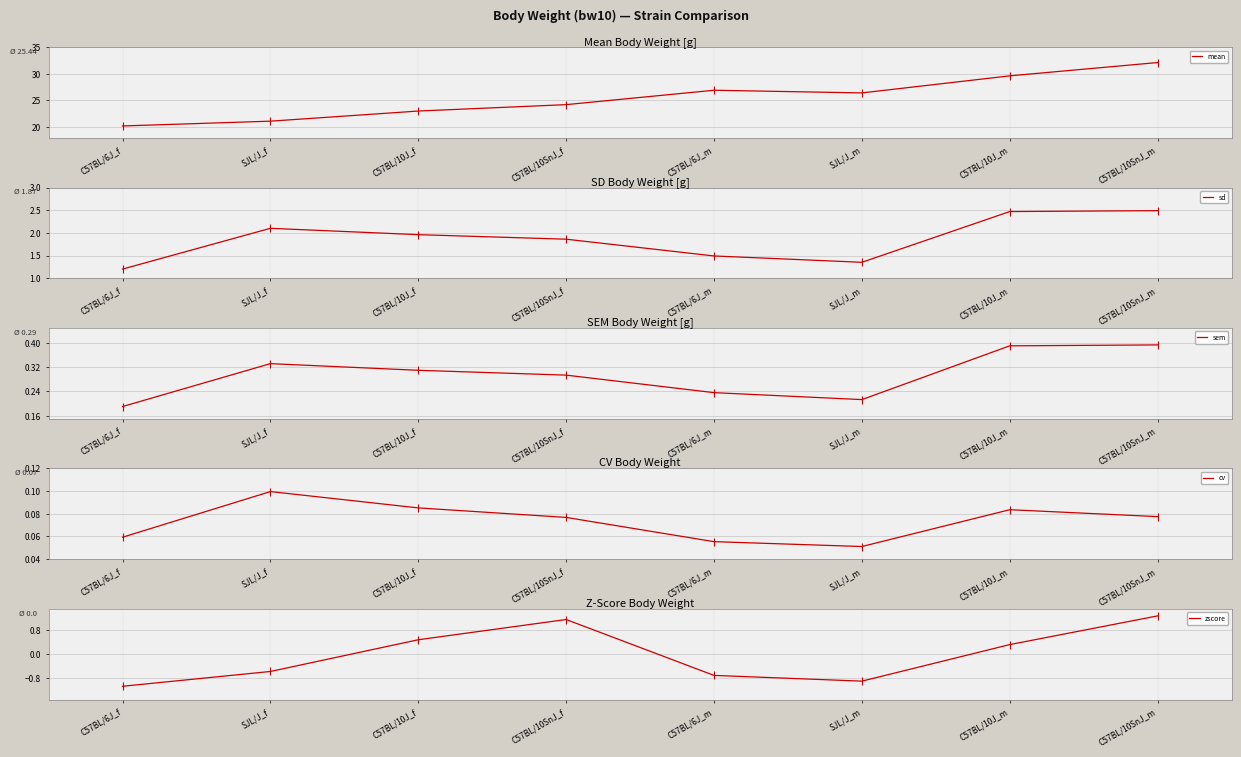

What is the label of the 8th point from the left?

C57BL/10SnJ_m